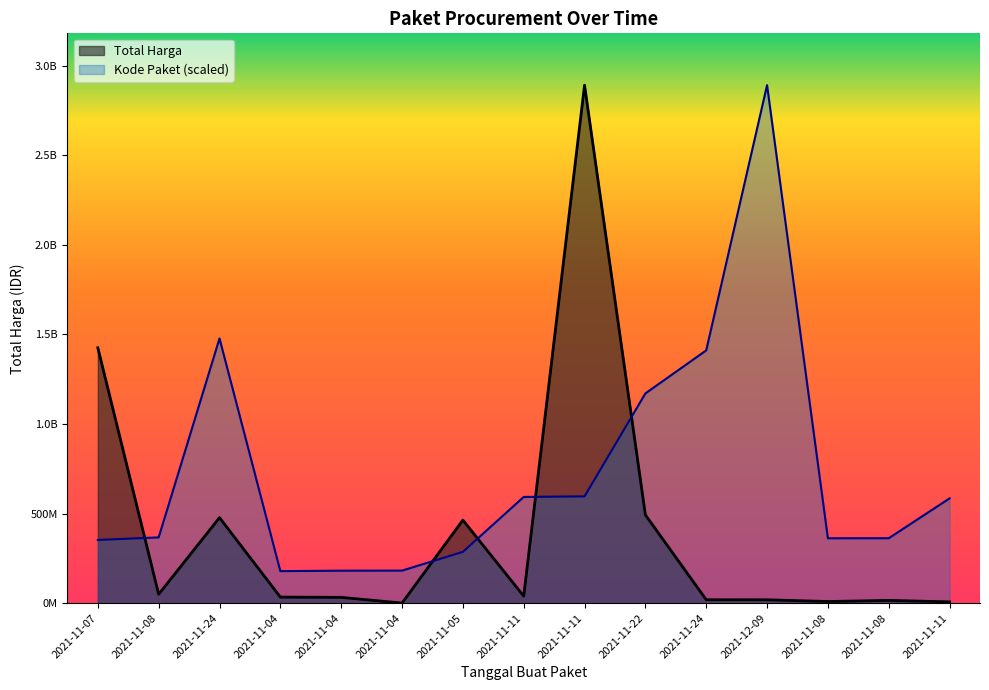

What is the value of the Kode Paket point at the 1st from the left?

352883521.5